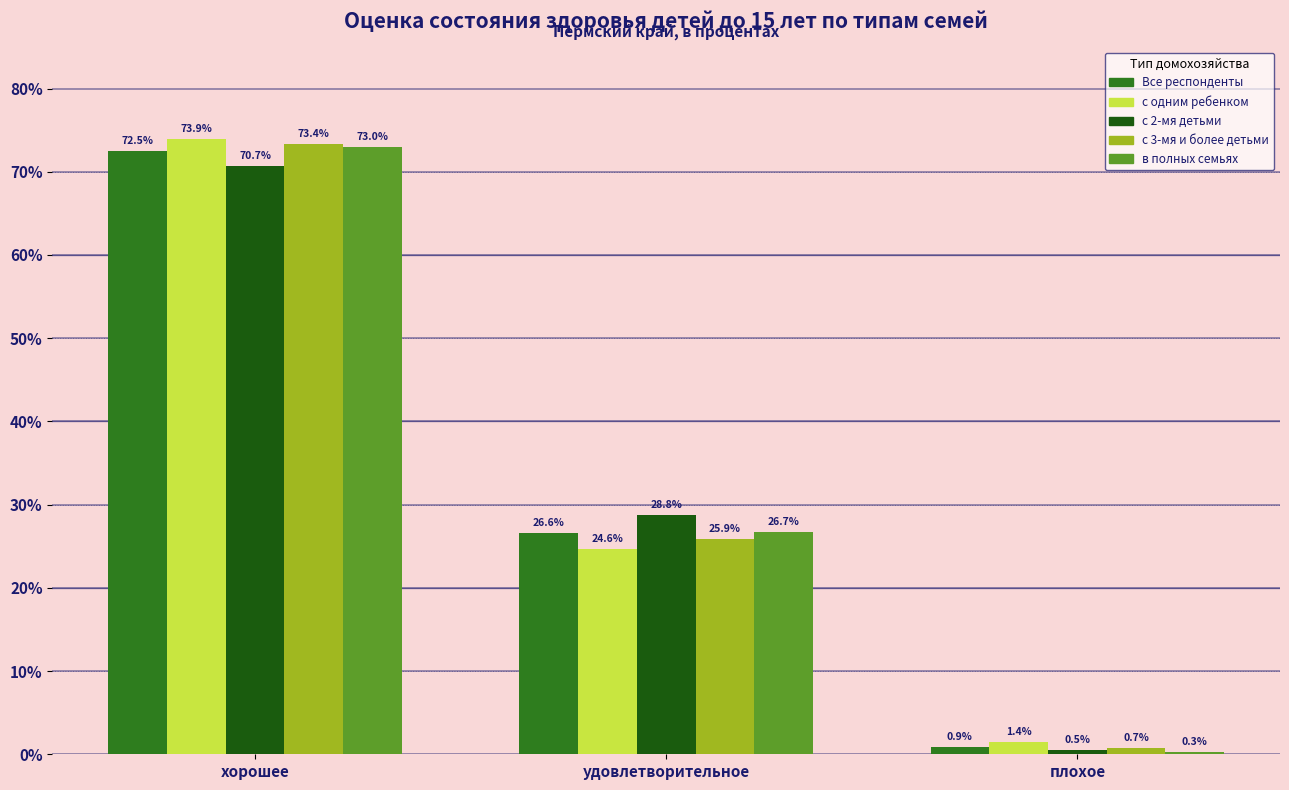

Reading left to right, list all the values displayed in this chart.

Все респонденты: хорошее=72.5	удовлетворительное=26.6	плохое=0.9
с одним ребенком: хорошее=73.9	удовлетворительное=24.6	плохое=1.4
с 2-мя детьми: хорошее=70.7	удовлетворительное=28.8	плохое=0.5
с 3-мя и более детьми: хорошее=73.4	удовлетворительное=25.9	плохое=0.7
в полных семьях: хорошее=73.0	удовлетворительное=26.7	плохое=0.3